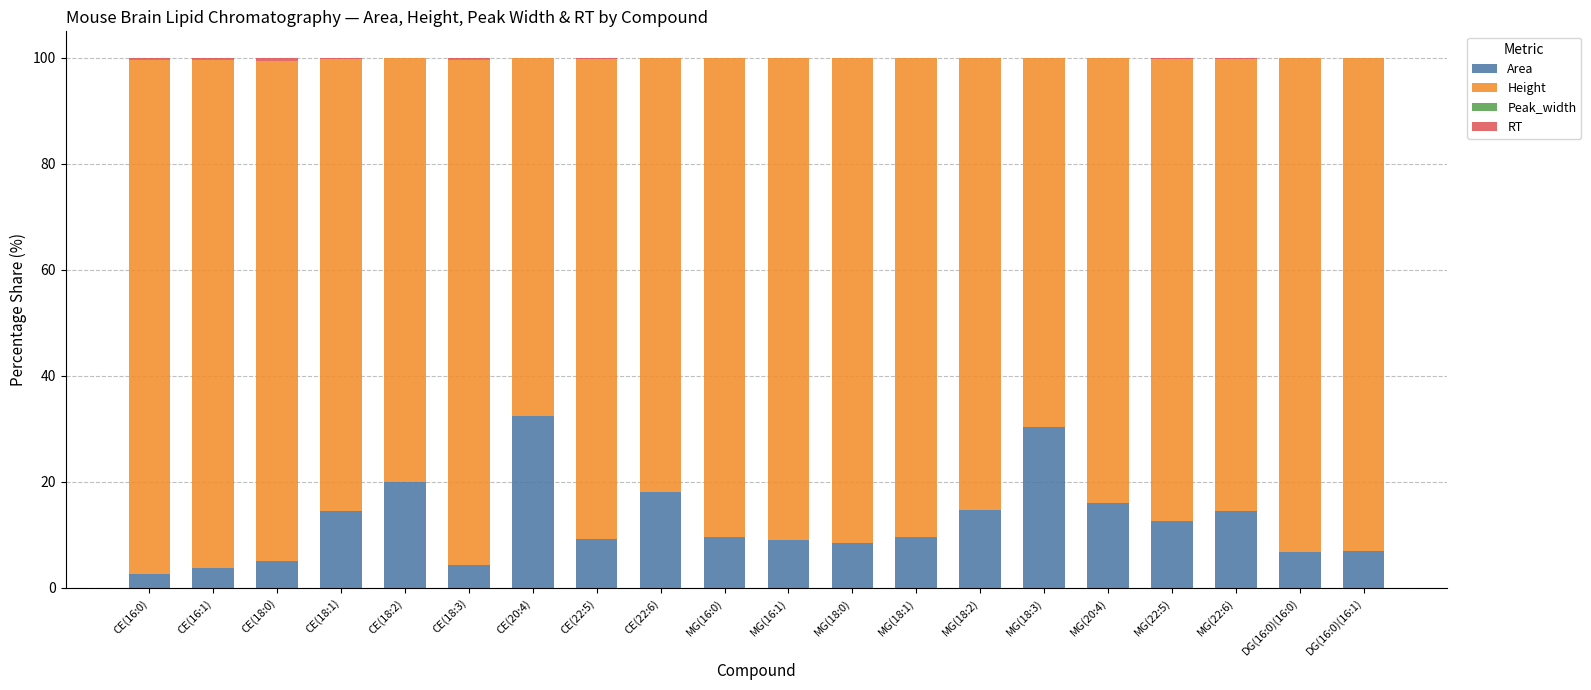

Count the number of data series in this chart.

4